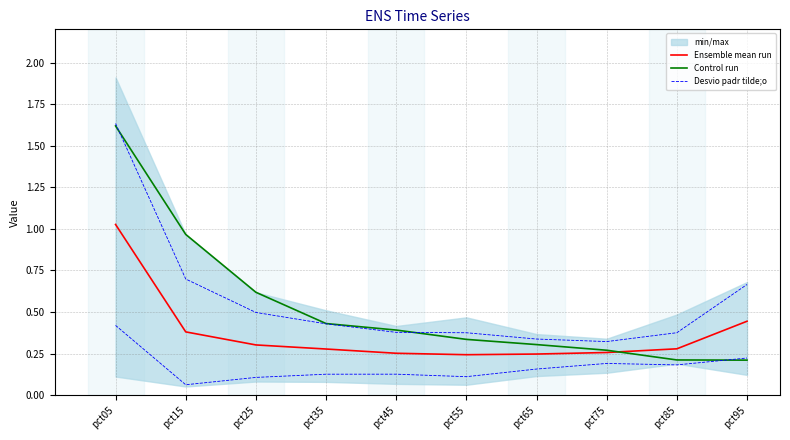

At which label is Ensemble mean run closest to 0?

pct55